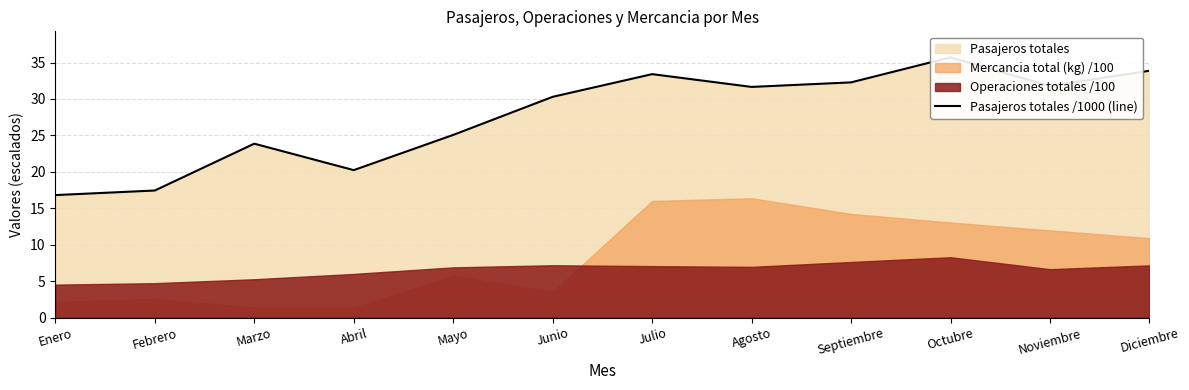

Rank the categories by value from highest to lowest.

Octubre, Diciembre, Julio, Septiembre, Noviembre, Agosto, Junio, Mayo, Marzo, Abril, Febrero, Enero